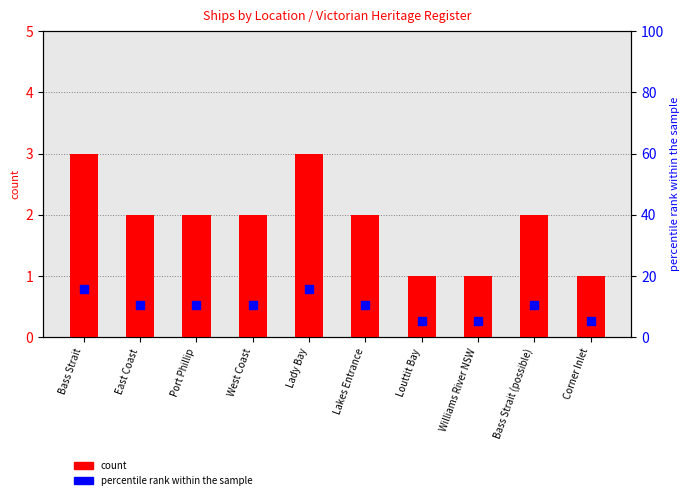

Which series has the largest total across all categories?

percentile rank within the sample